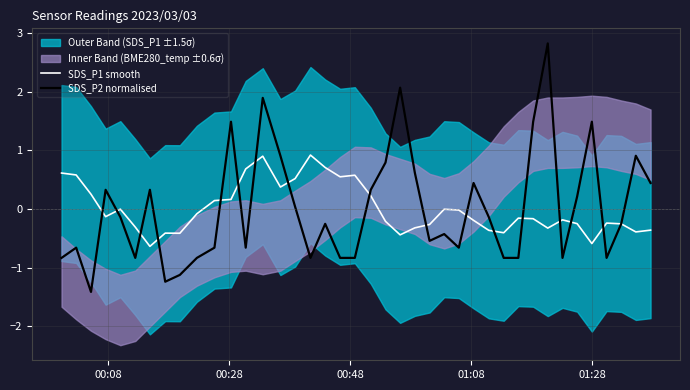

What is the minimum value for SDS_P1 smooth?

-0.6